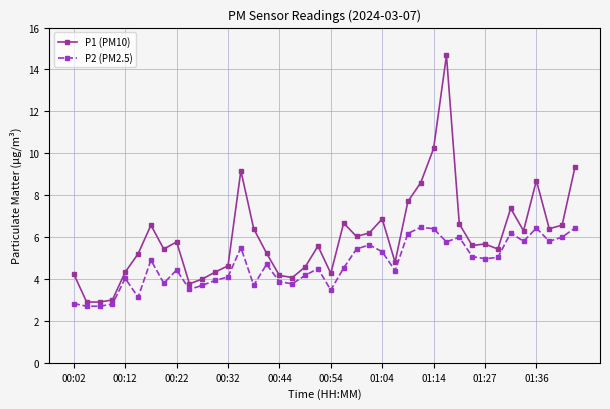

True or false: P2 (PM2.5) and P1 (PM10) intersect in this chart.

False